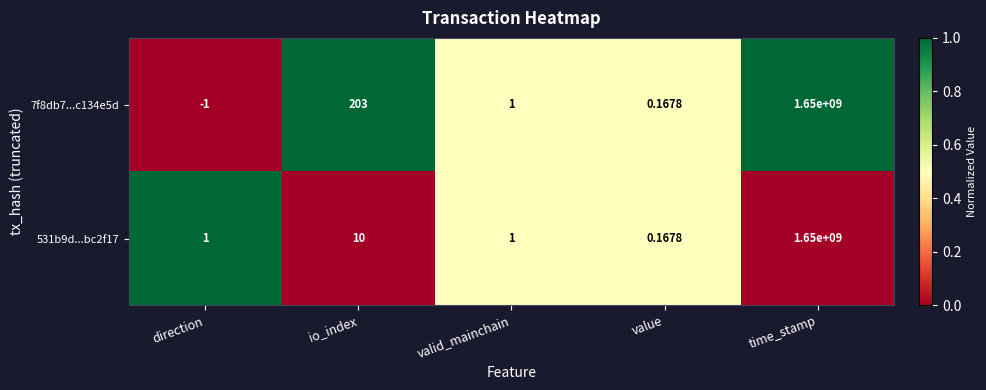

At which category does the chart reach its minimum across all series?

direction